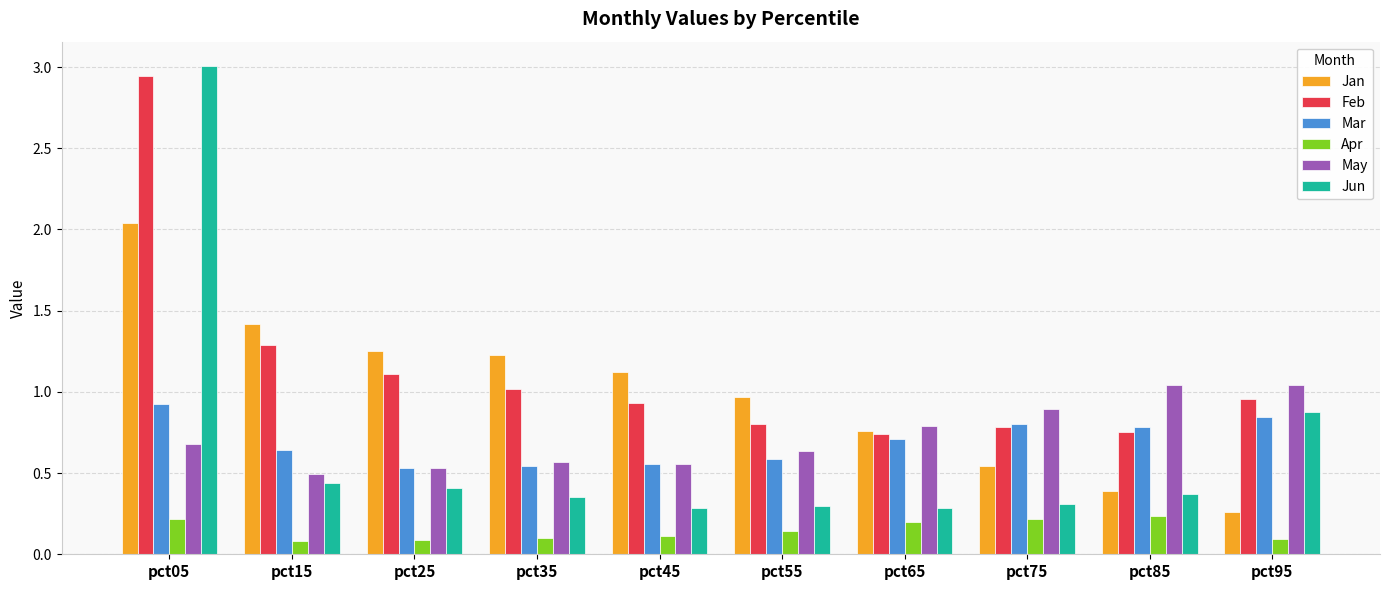

Is it true that Feb equals 0.8 at pct55?

True